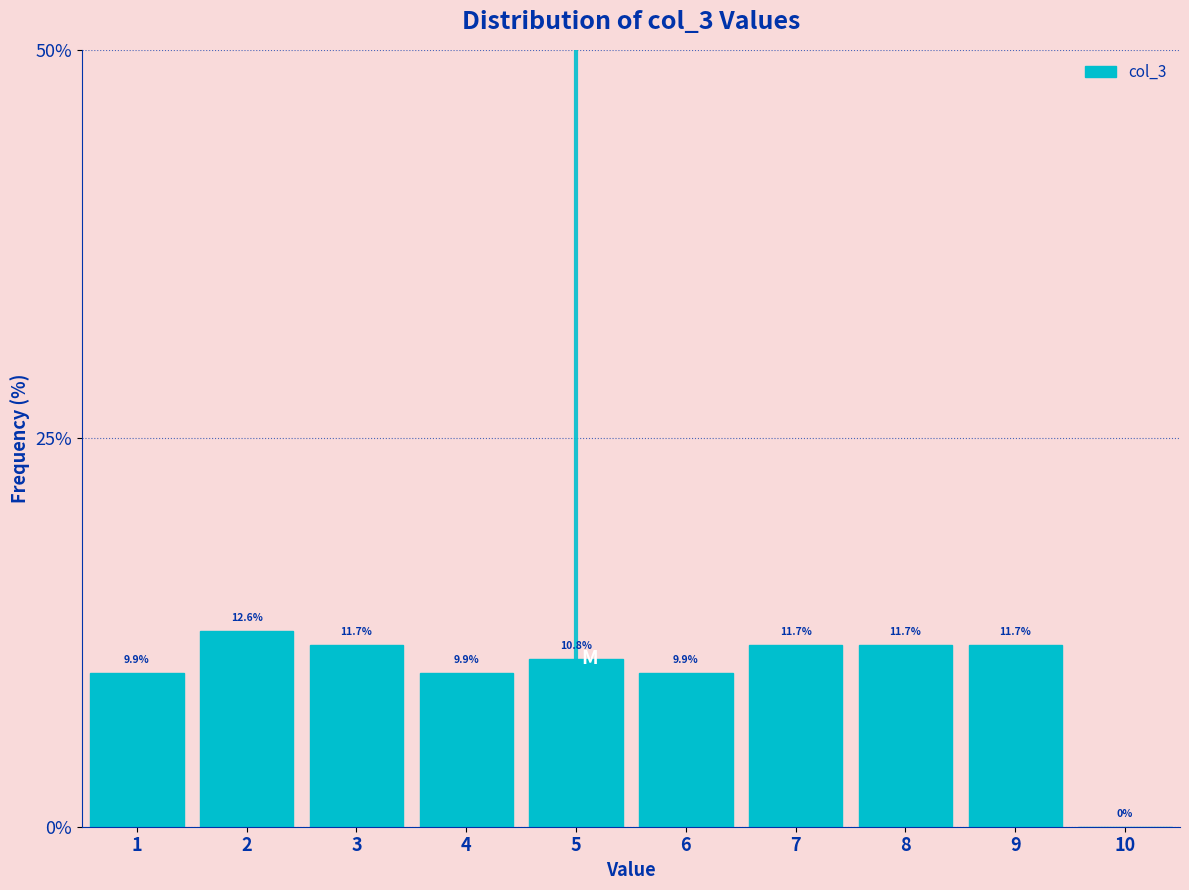

How tall is the bar that spans 7.5 to 8.5 on the x-axis?

11.7